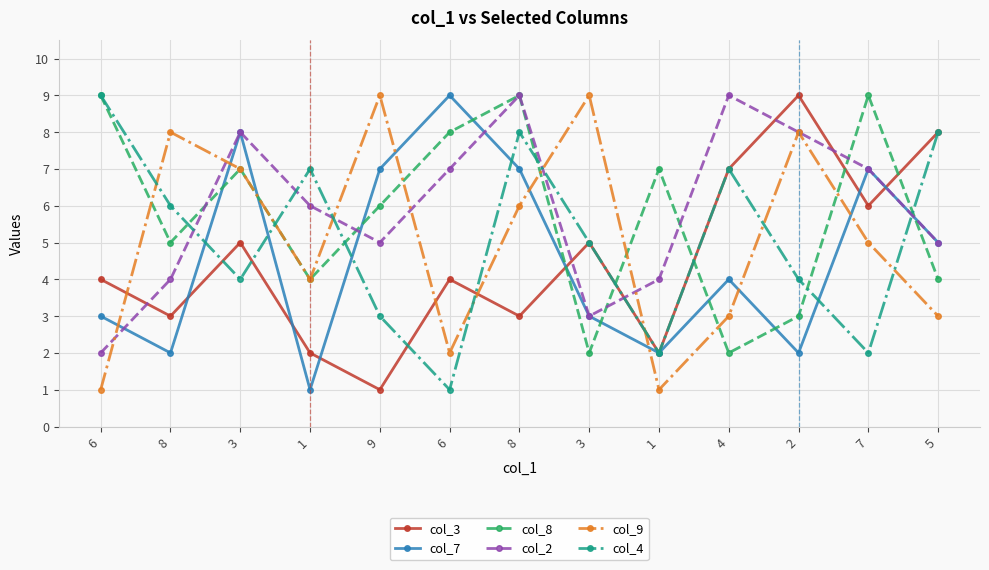

What are all the series names shown in the legend?

col_3, col_7, col_8, col_2, col_9, col_4